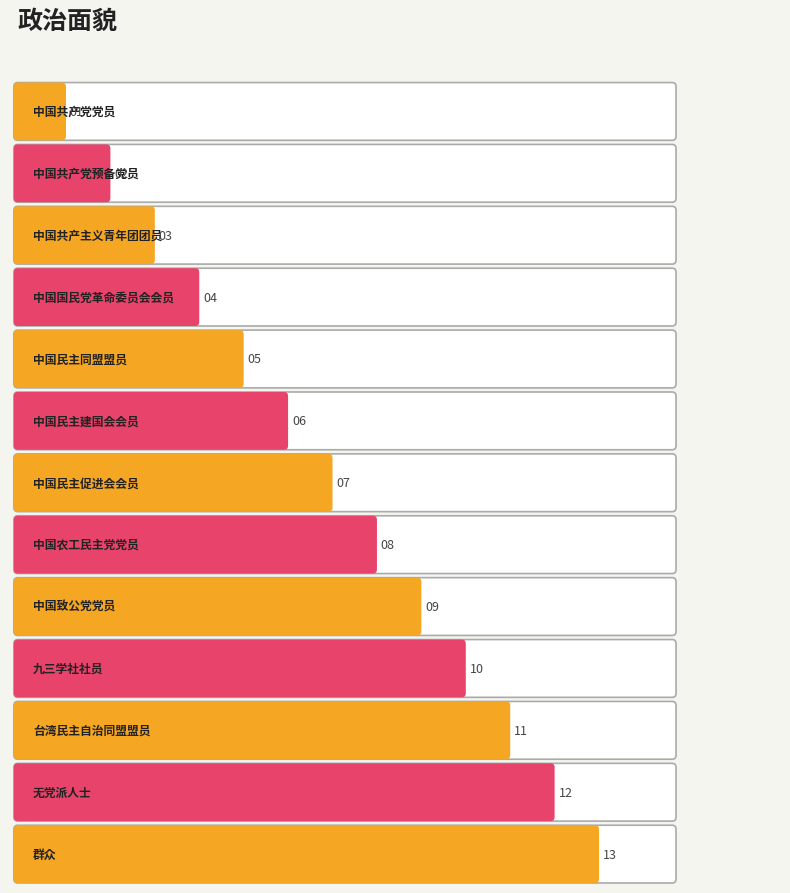

What is the change in value from 中国民主建国会会员 to 九三学社社员?

+4